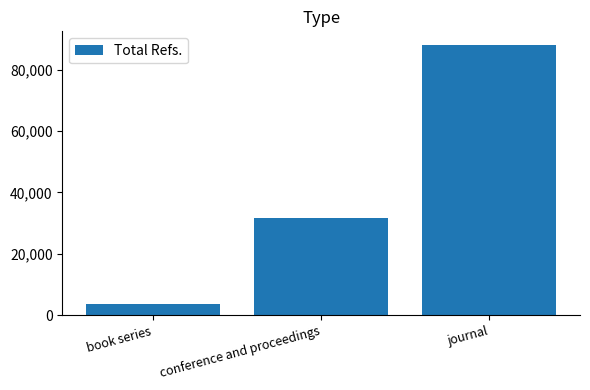

True or false: the data shows 19390 at conference and proceedings.

False